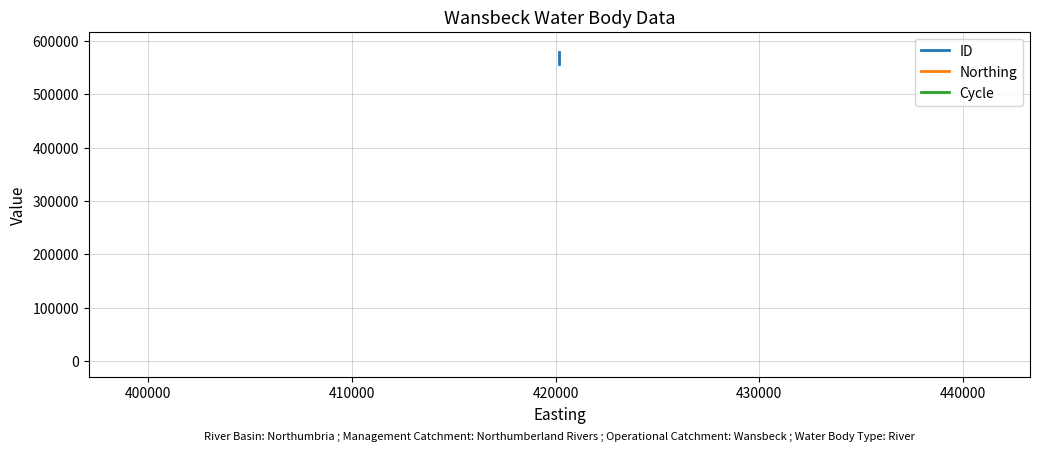

What is the value of the Northing point at the 2nd from the left?

587545